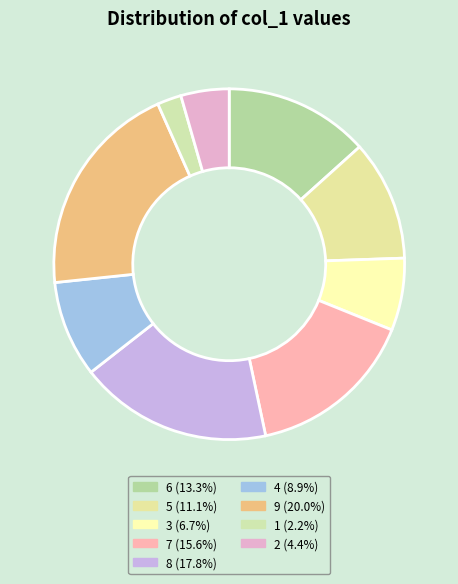

Count the number of slices in the pie.

9